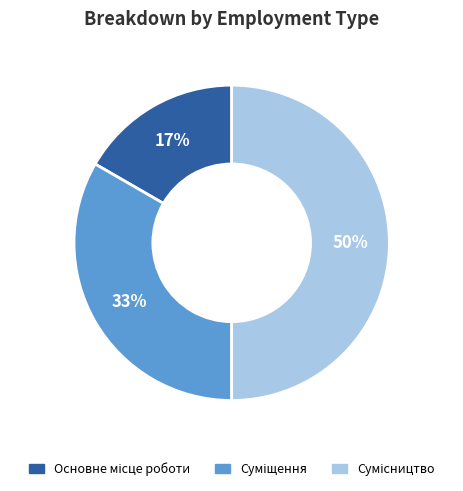

Count the number of slices in the pie.

3